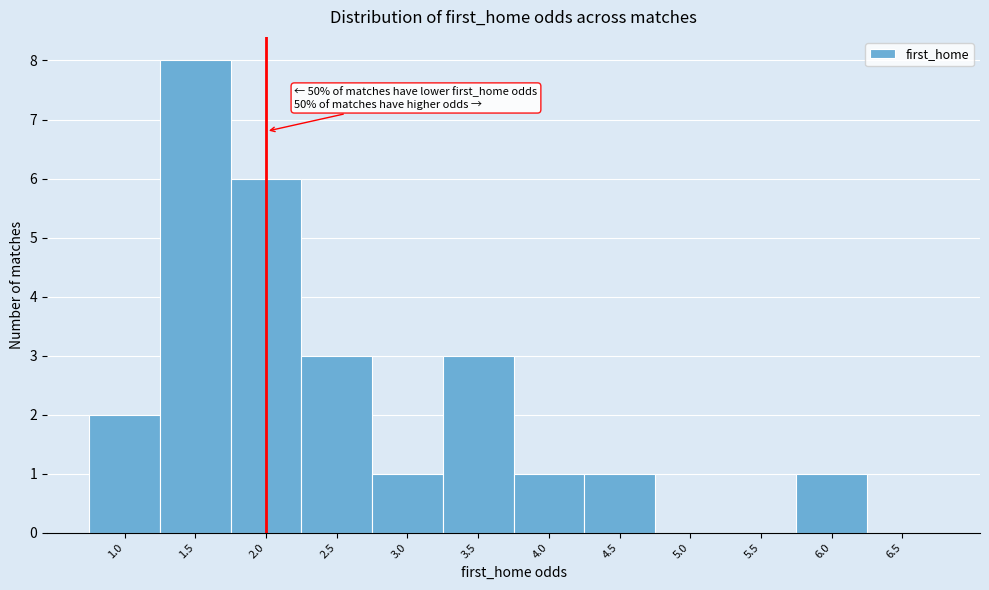

Reading left to right, list all the values displayed in this chart.

1.0=2	1.5=8	2.0=6	2.5=3	3.0=1	3.5=3	4.0=1	4.5=1	5.0=0	5.5=0	6.0=1	6.5=0